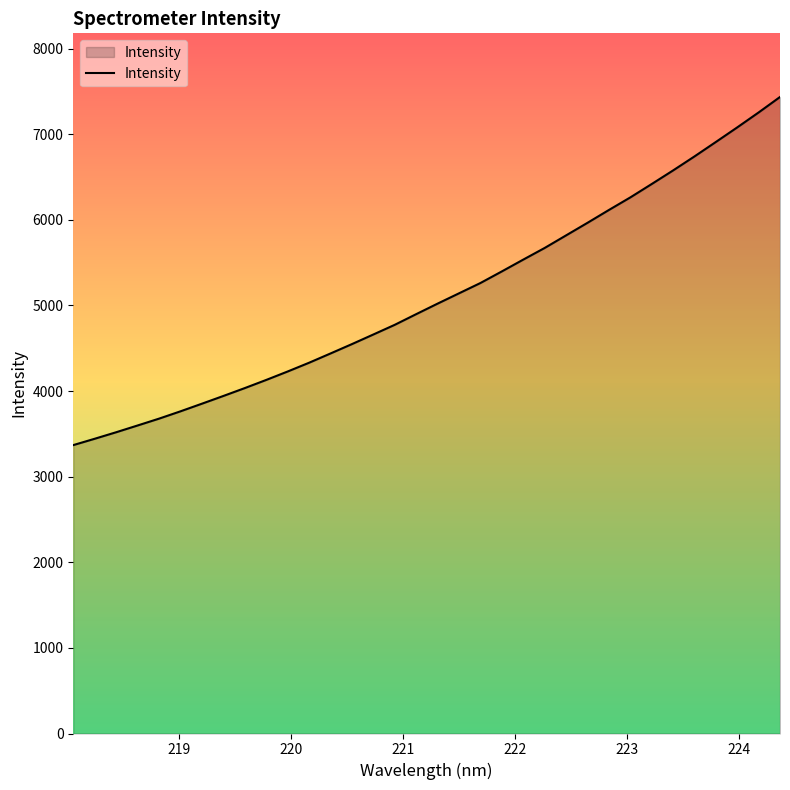

What is the greatest value displayed?

7435.2